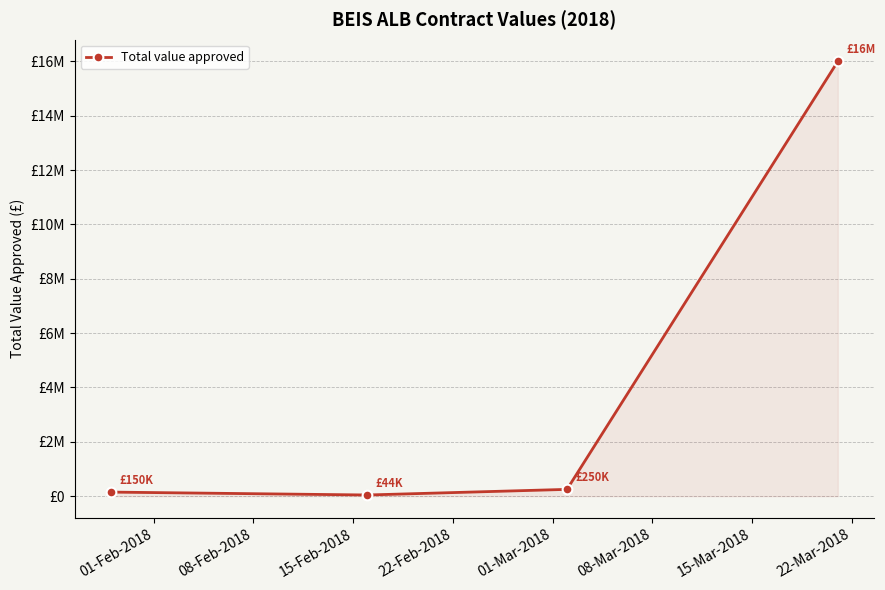

Is this an area chart (filled region under the line)?

Yes